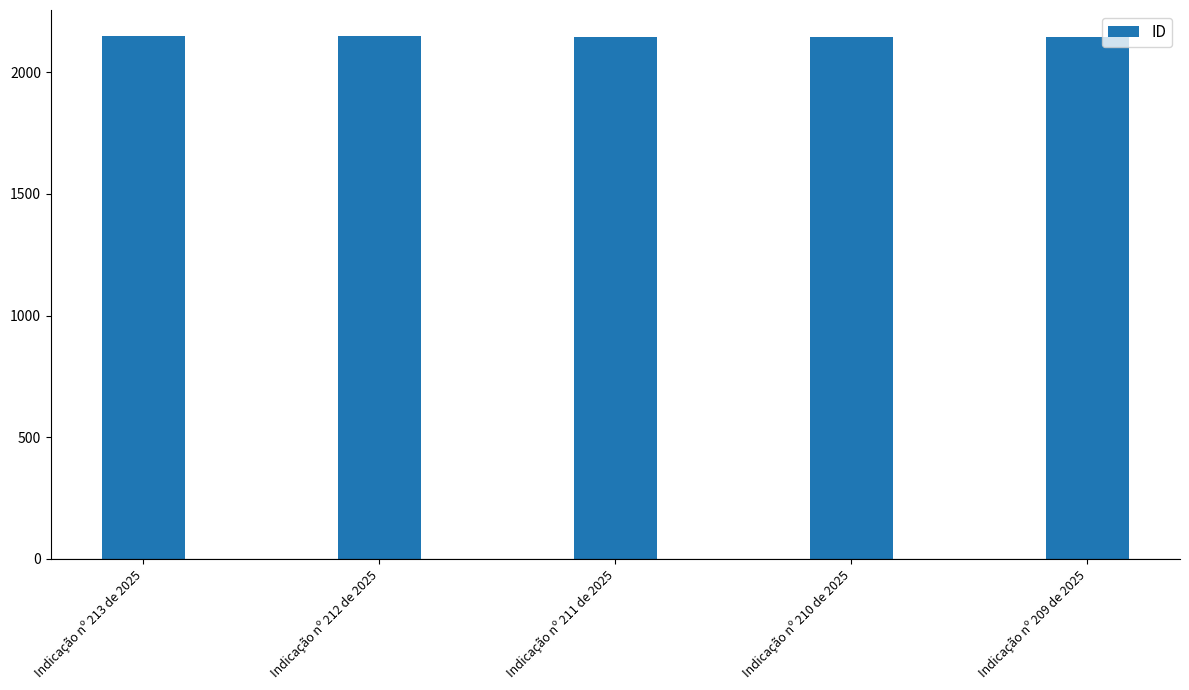

The value at Indicação nº 213 de 2025 is 2828. True or false?

False